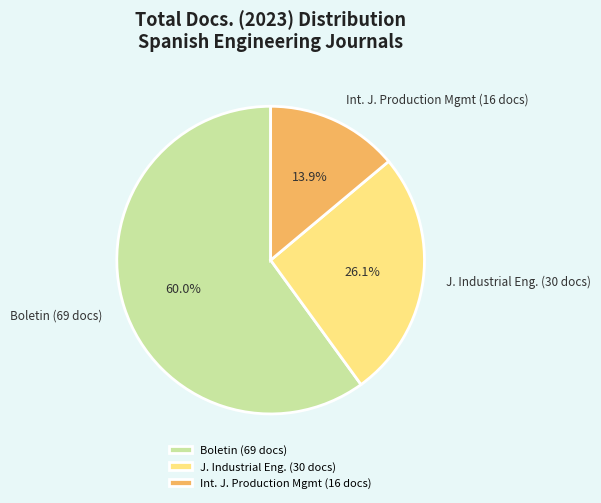

Which category has the biggest portion of the pie?

Boletin (69 docs)